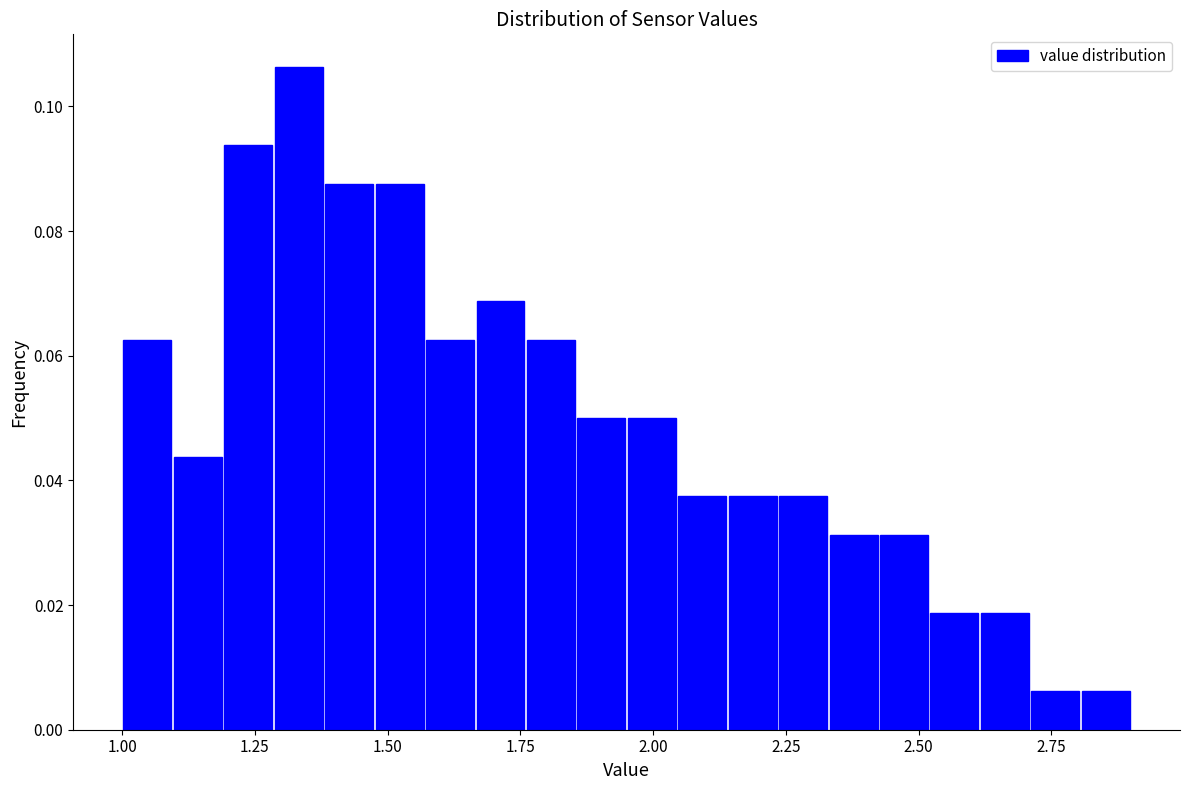

Read against the x-axis, roughly where is the centre of the tallest bar?

1.35